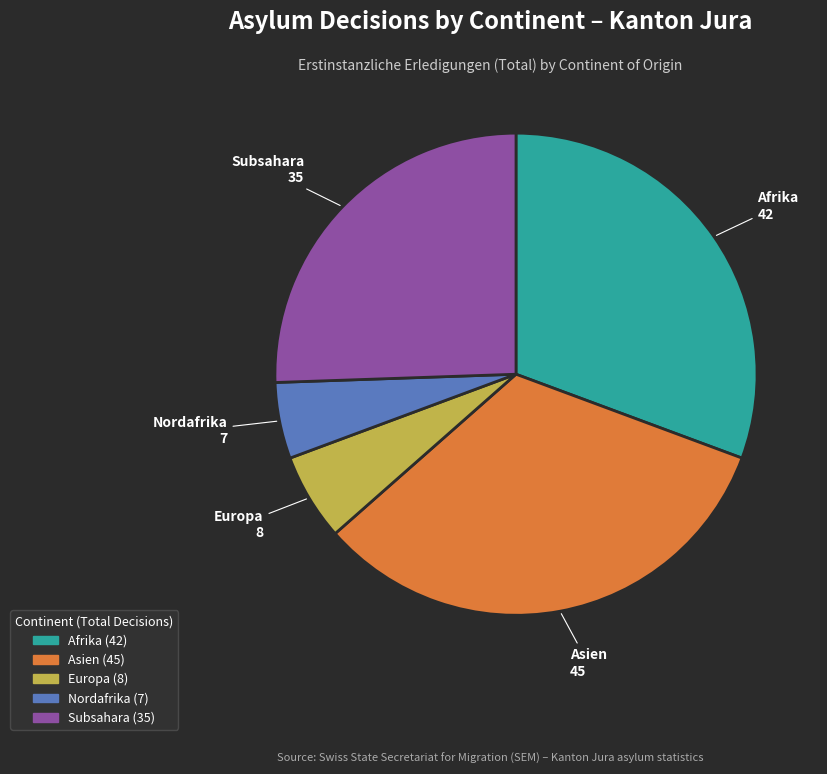

Does any single category account for the majority?

No